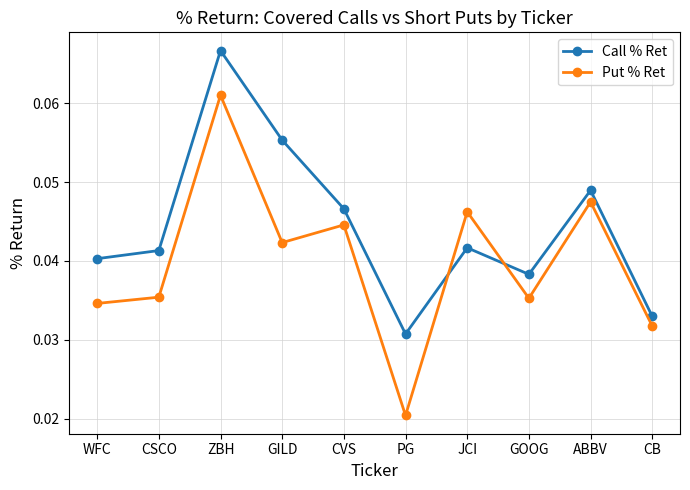

True or false: Call % Ret has a value of 0.0 at GILD.

False